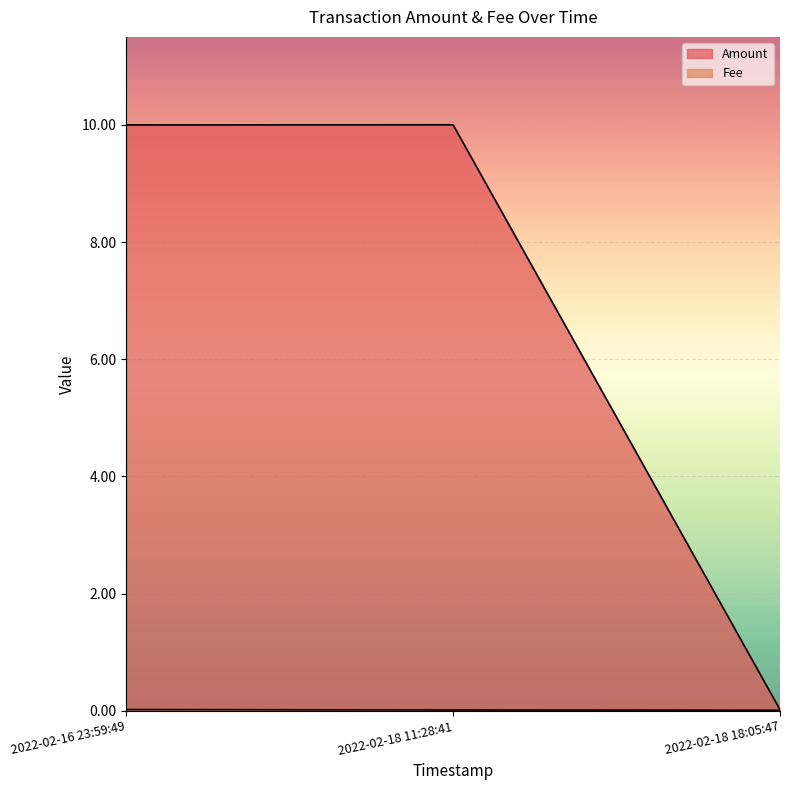

The Fee series shows 0.0 at 2022-02-16 23:59:49. True or false?

False